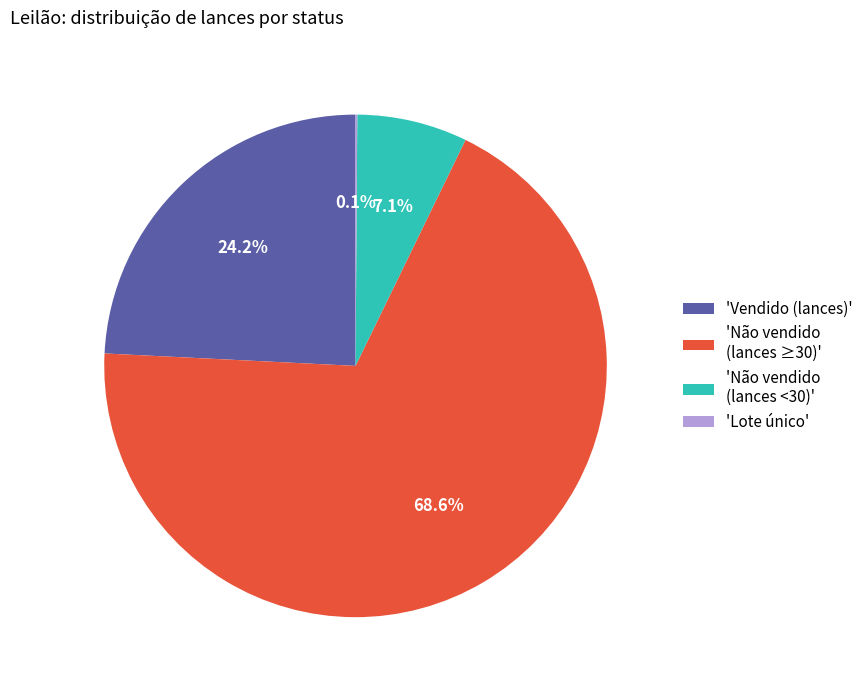

Combined, do 'Vendido (lances)' and 'Não vendido (lances ≥30)' account for over 50%?

Yes